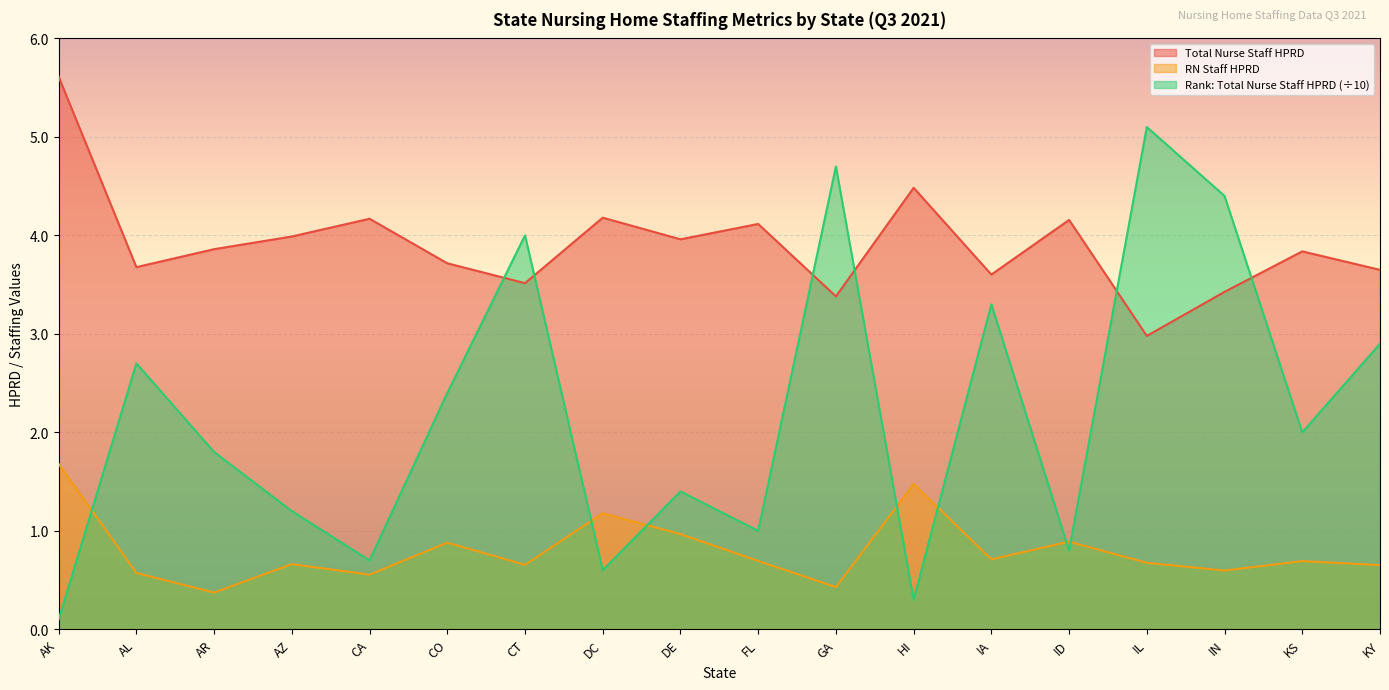

The Rank: Total Nurse Staff HPRD series shows 4.7 at GA. True or false?

True